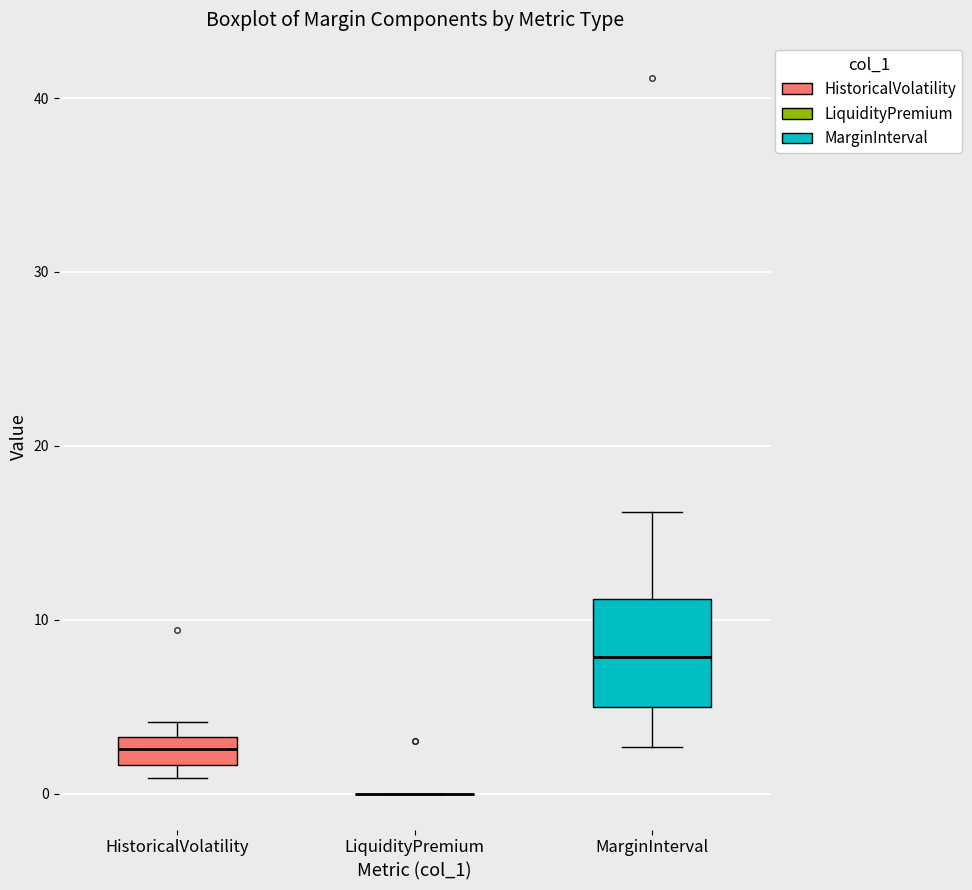

Comparing the boxes themselves (not the whiskers), which one is the tallest?

MarginInterval